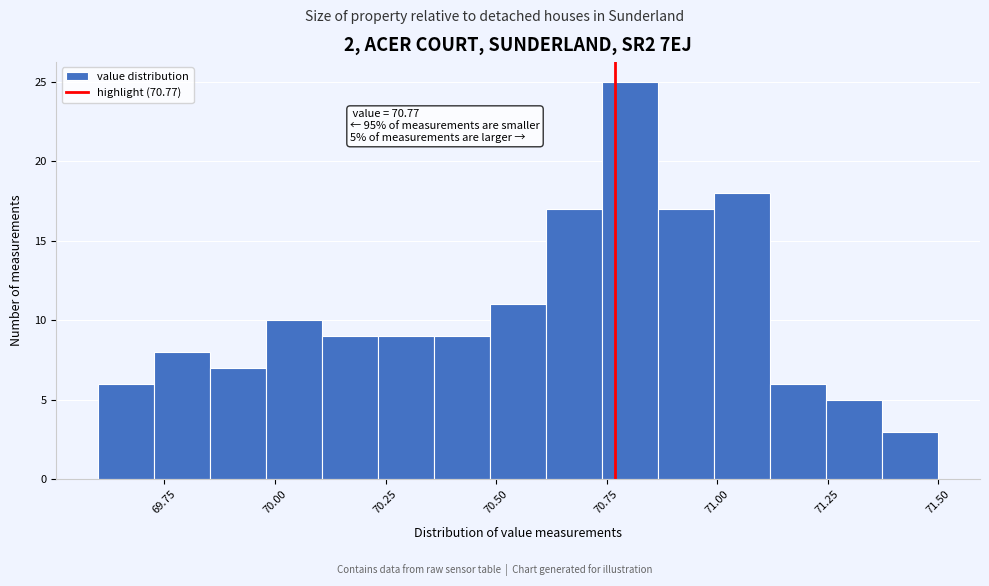

Around what value on the x-axis is the tallest bar? Give the approximate position of its centre, as read against the axis.

70.80